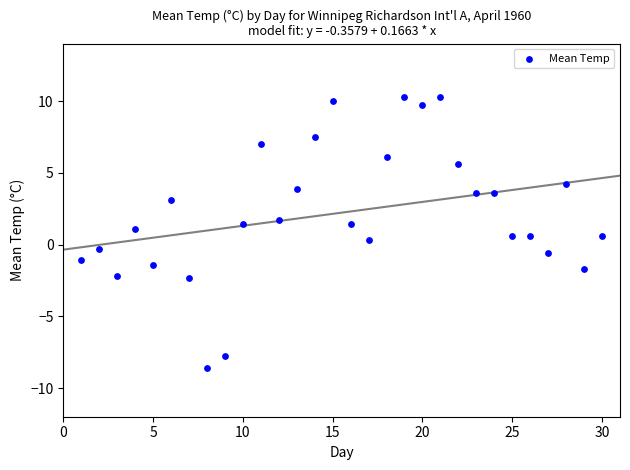

What is the range of Y values (max minus min)?

18.9